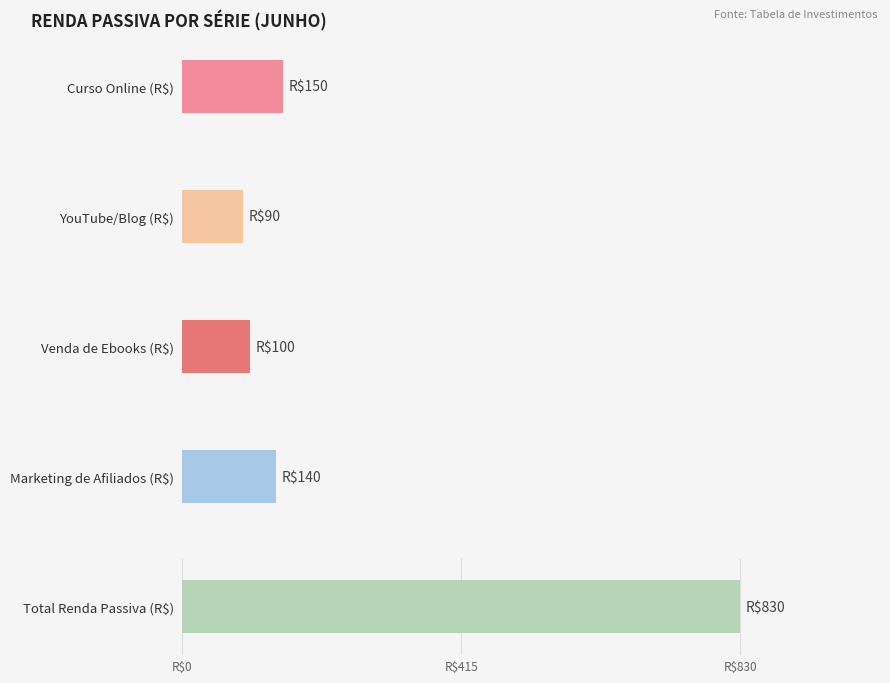

The value of Total Renda Passiva (R$) at Abr is 954. True or false?

False